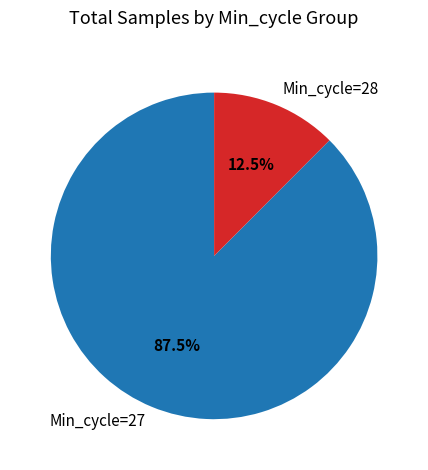

Rank the categories by value from lowest to highest.

Min_cycle=28, Min_cycle=27